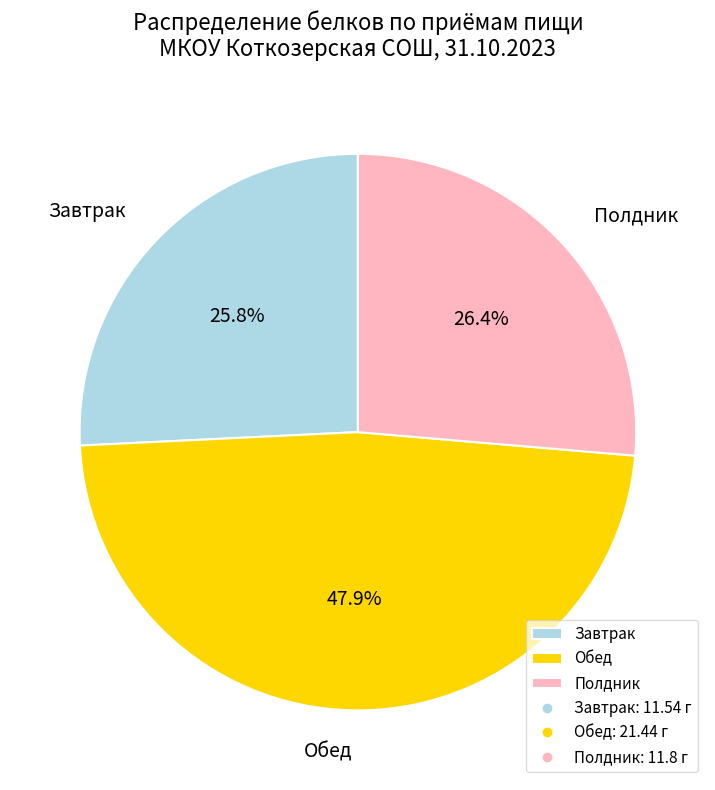

Combined, what portion of the pie is Обед and Завтрак?

73.6%